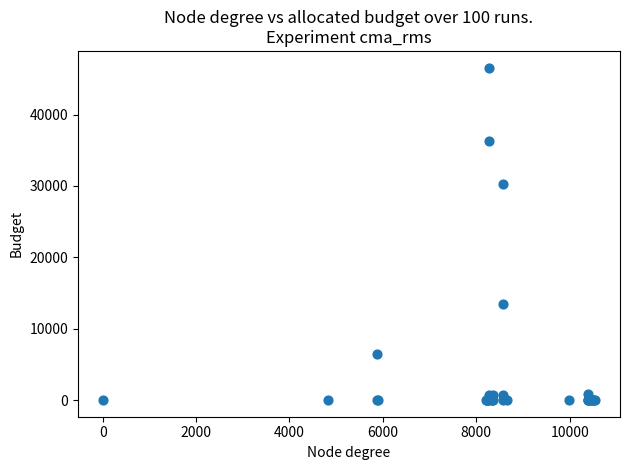

What Y value in the scatter plot is closest to 23288?

30220.7